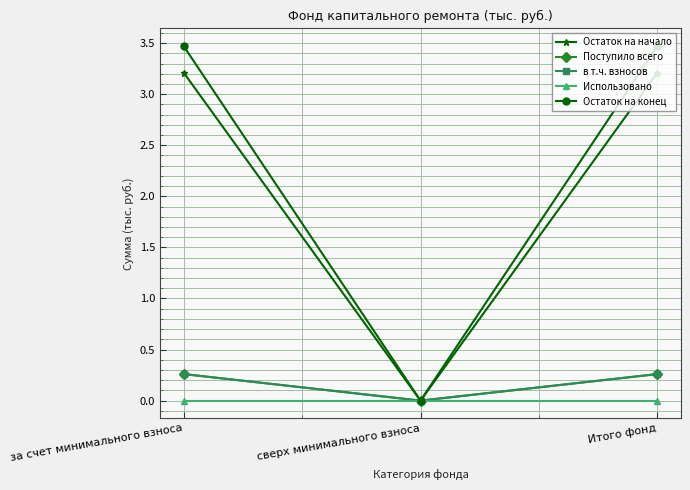

How many values in в т.ч. взносов are above zero?

2